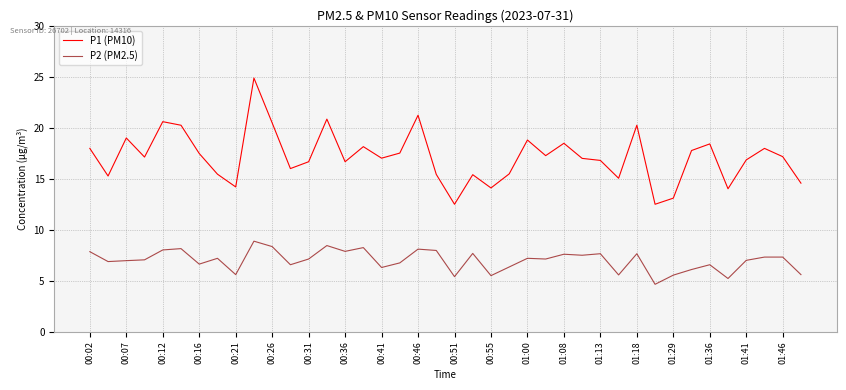

Which series has the largest total across all categories?

P1 (PM10)